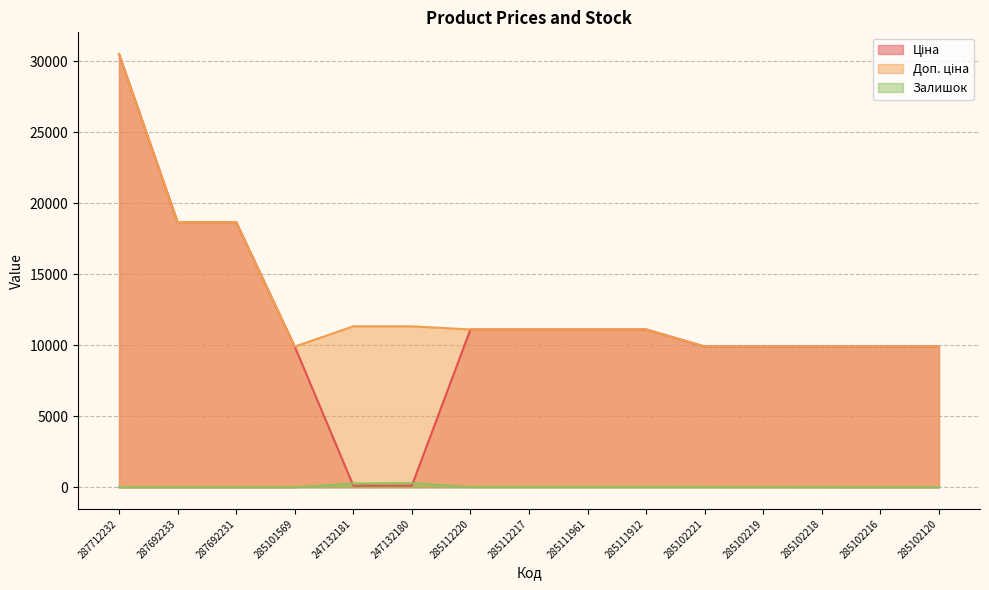

The value of Залишок at 287712232 is 0.0. True or false?

True